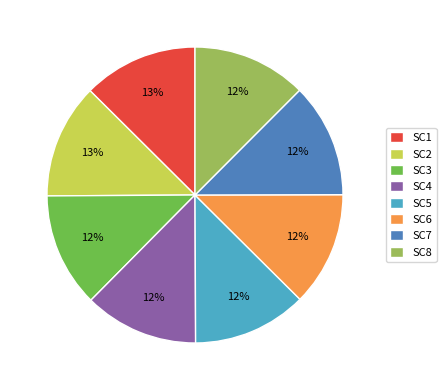

True or false: SC5 accounts for 12% of the total.

True